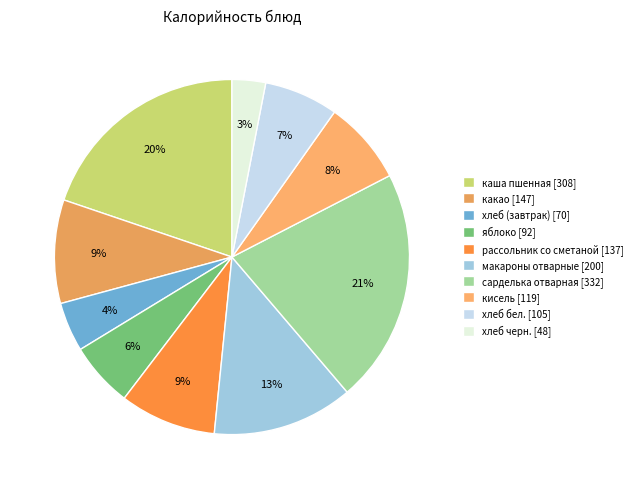

Which category has the biggest portion of the pie?

сарделька отварная